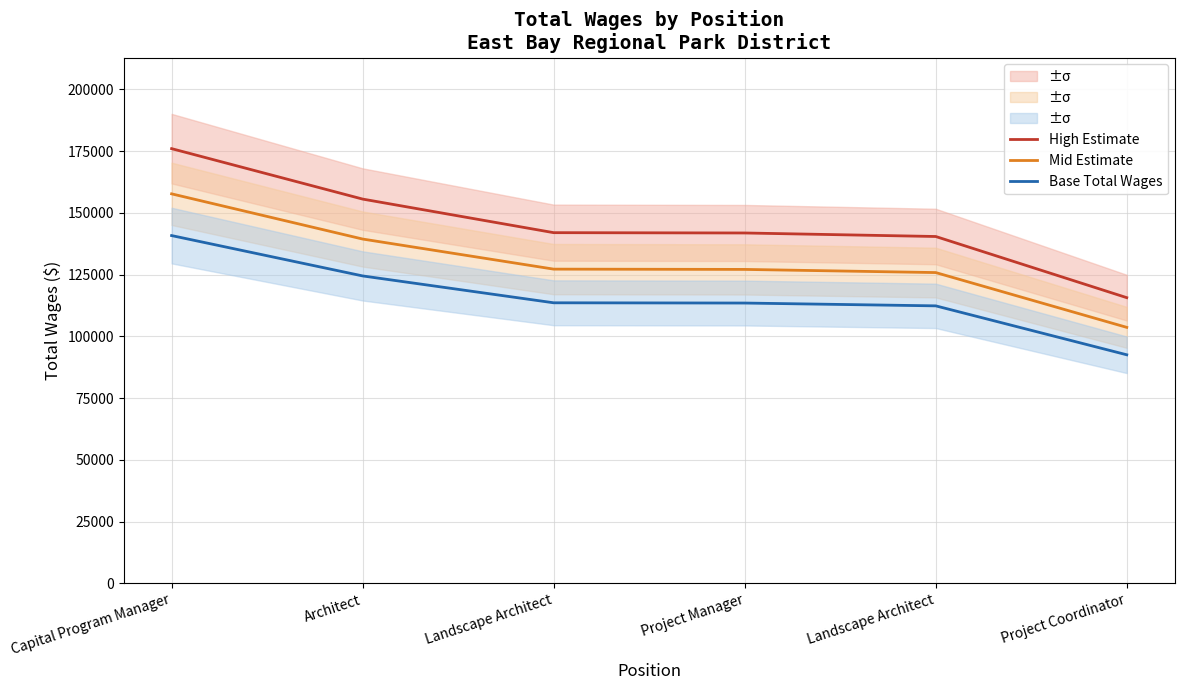

Which series has the widest spread of values?

High Estimate